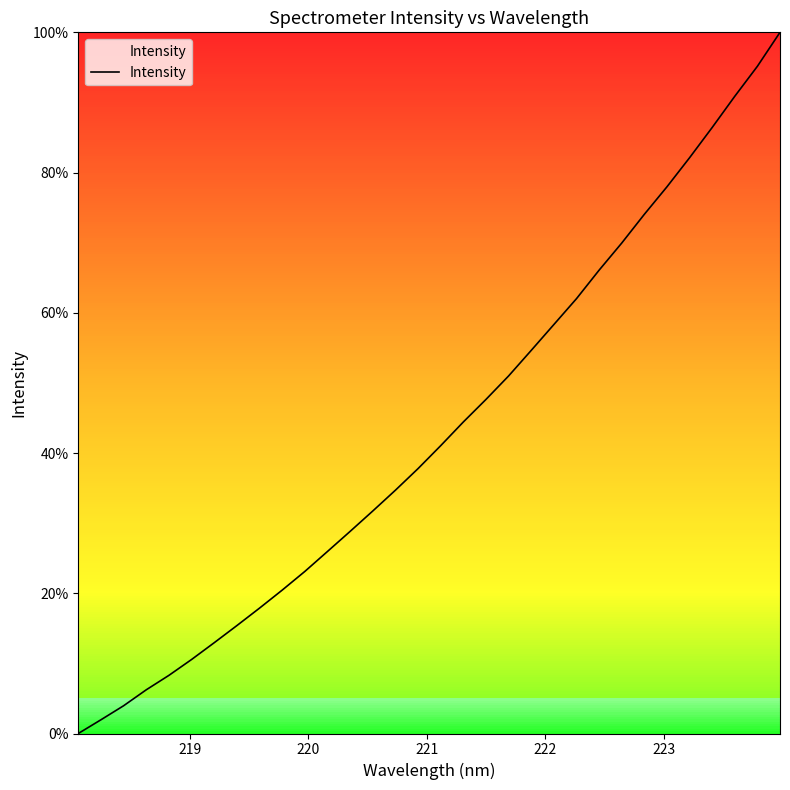

What is the difference between the maximum and minimum values?

100.0